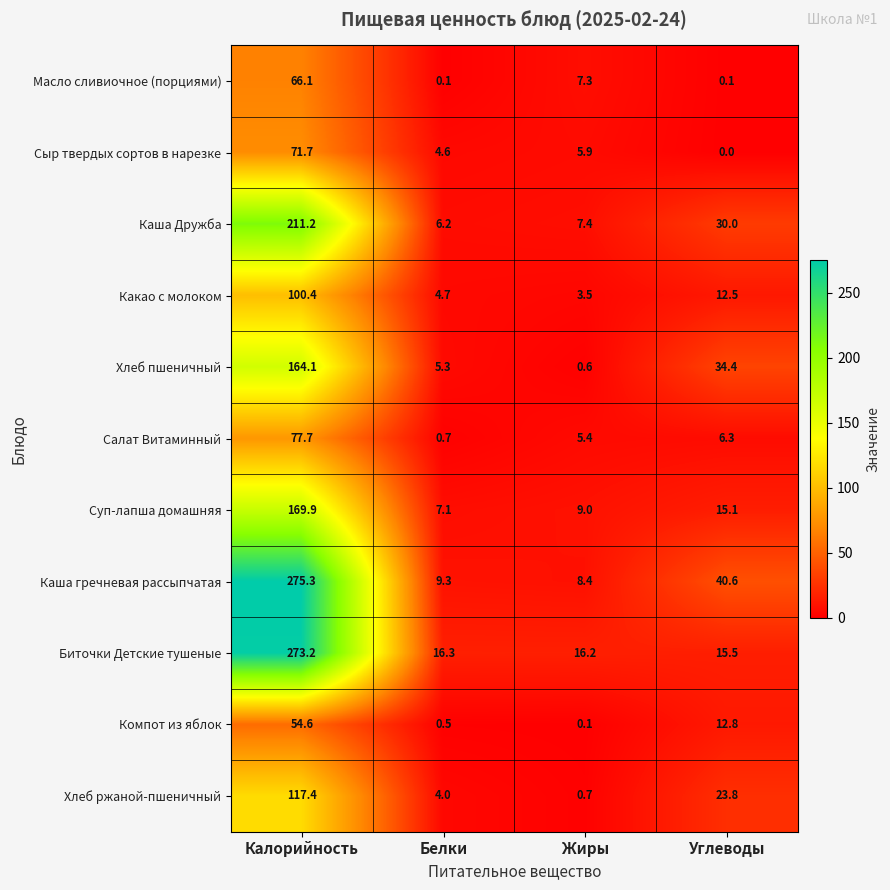

What value does the Биточки Детские тушеные series have at Углеводы?

15.5